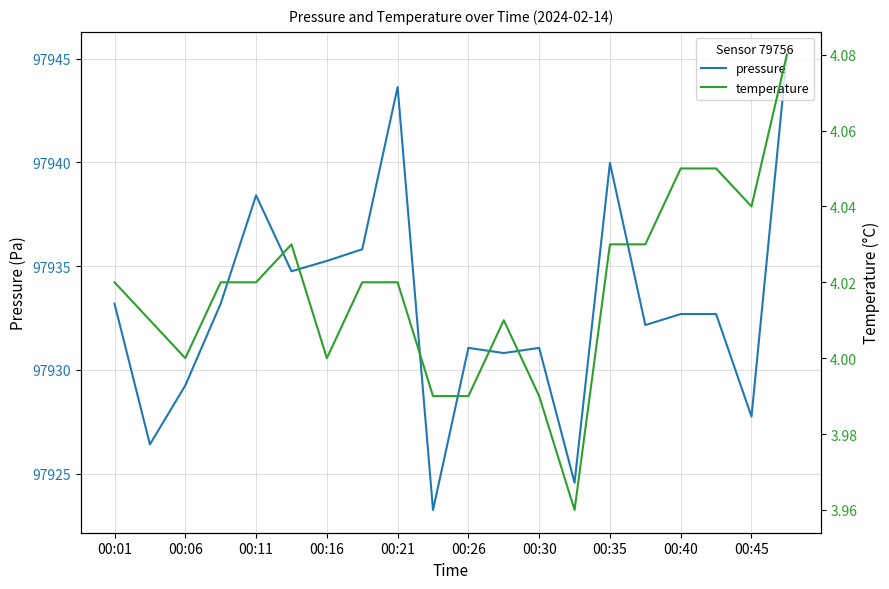

What is the sum of the pressure values at 00:26 and 00:45?

195858.8